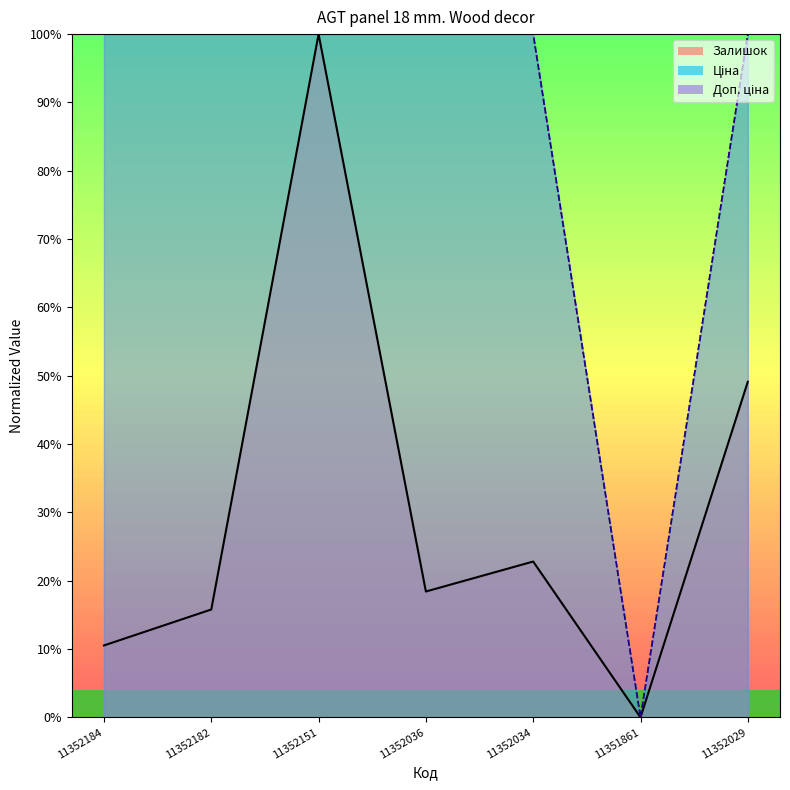

What position from the left is 11351861?

6